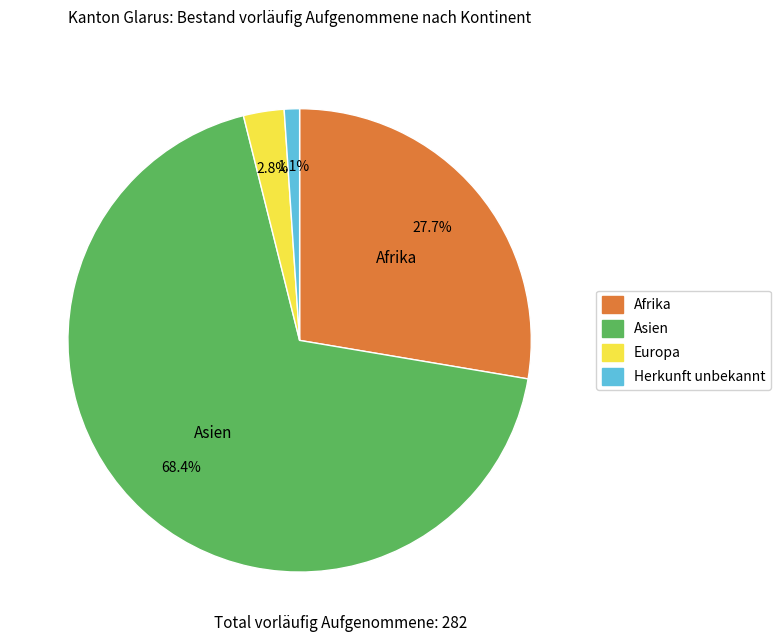

Count the number of slices in the pie.

4